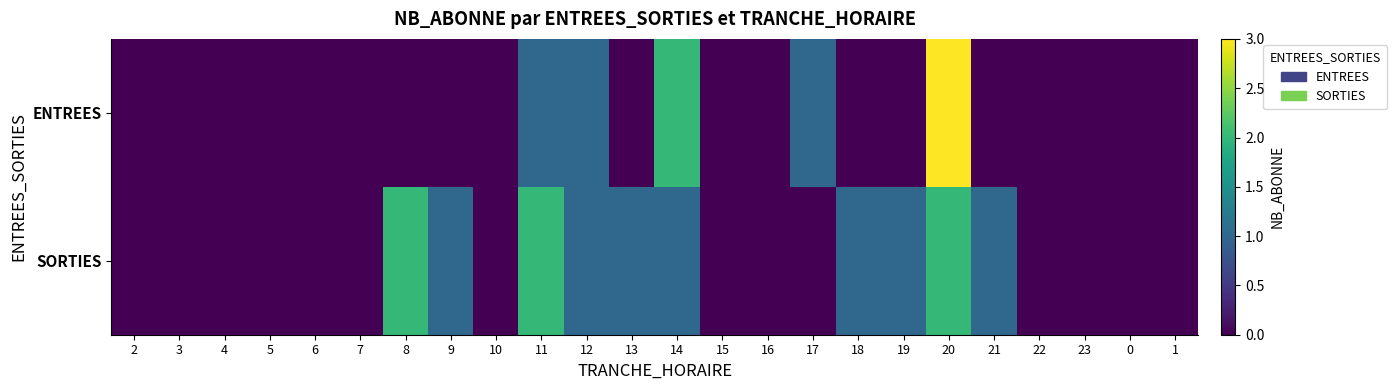

Which series has the largest total across all categories?

SORTIES